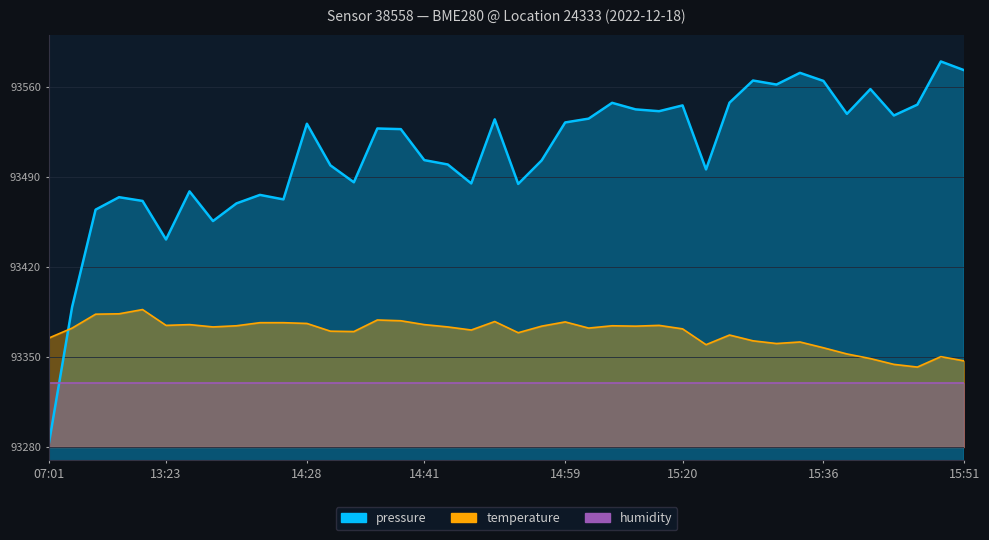

Between which two adjacent categories do temperature and pressure first intersect?

07:01 and 12:26